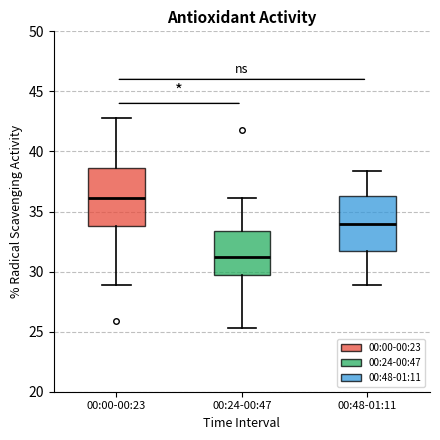

Reading left to right, transcribe this box plot: for each box, give where its median line is, the range the box spans, and where its two whiskers end, as read against the y-axis. The values are not printed on the chart, so give them approximately, as read against the axis.

00:00-00:23: median 36.0, box 34.0 to 38.5, whiskers 29.0 to 43.0
00:24-00:47: median 31.5, box 30.0 to 33.5, whiskers 25.5 to 36.0
00:48-01:11: median 34.0, box 31.5 to 36.5, whiskers 29.0 to 38.5